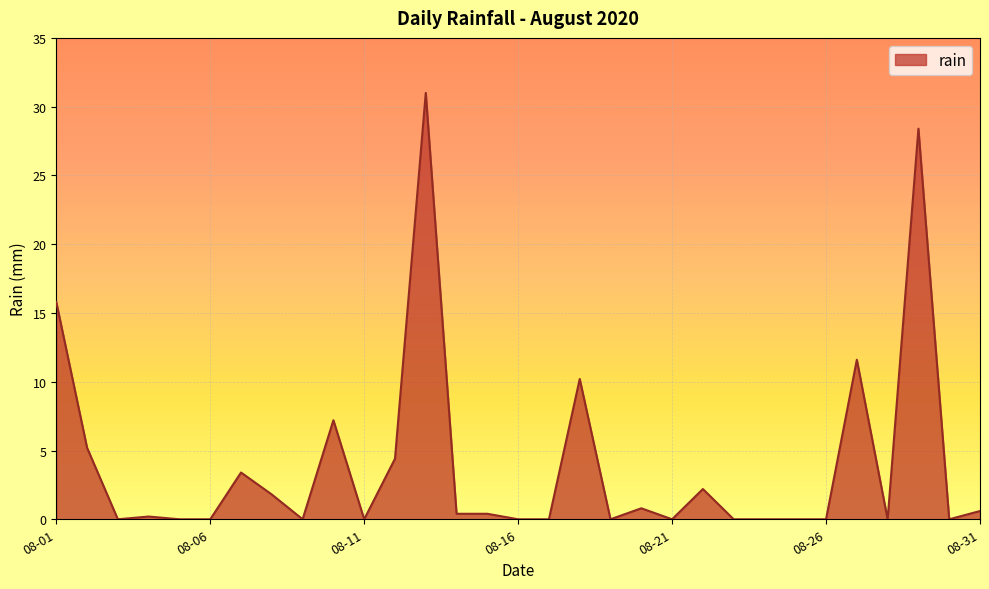

What is the maximum value shown in the chart?

31.0